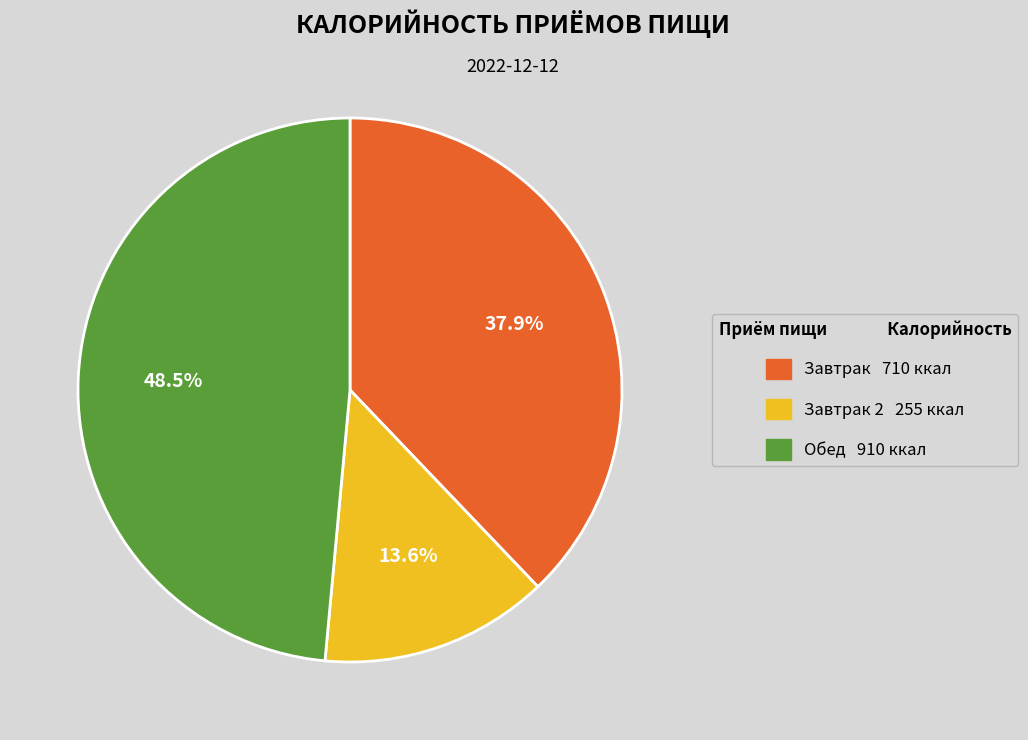

Does any single category account for the majority?

No